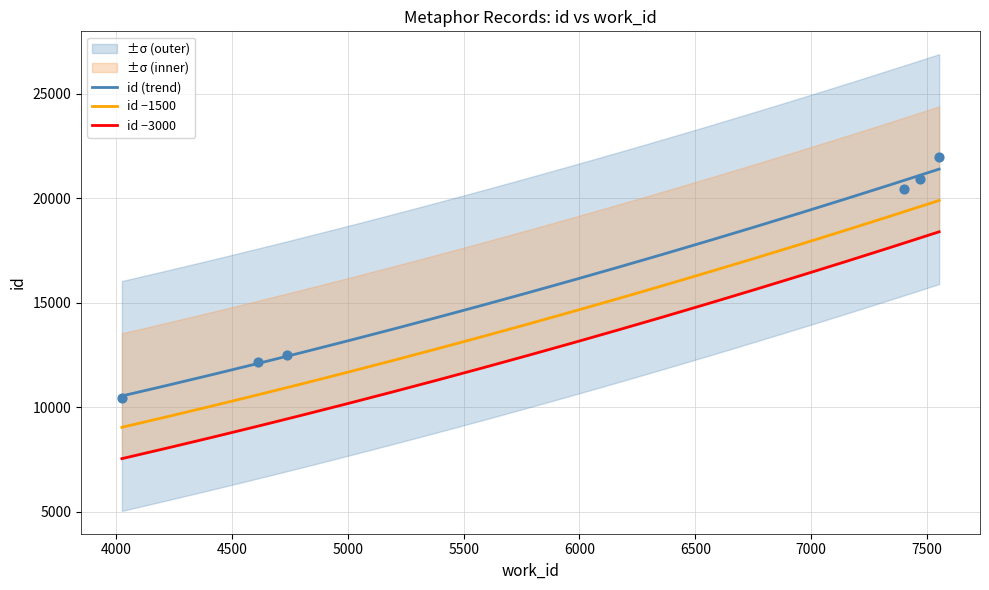

Which has a higher value, 7471 or 4736?

7471